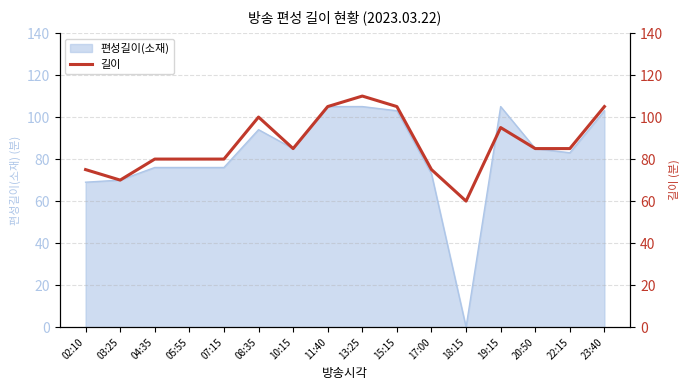

The value of 편성길이(소재) at 04:35 is 46. True or false?

False